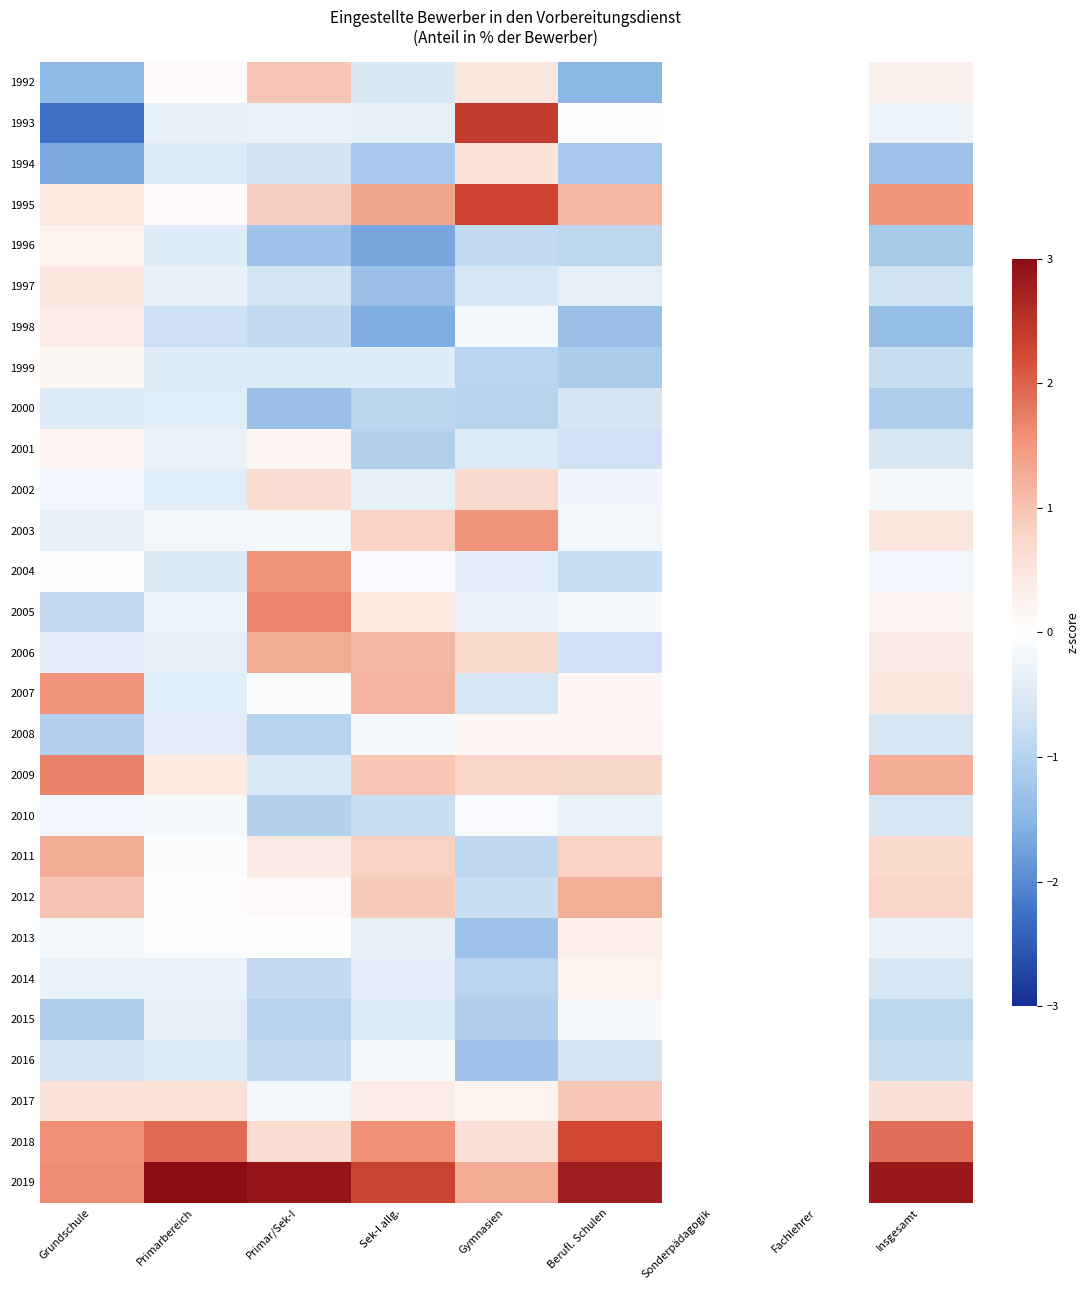

Which label corresponds to the largest value in the chart?

Primarbereich